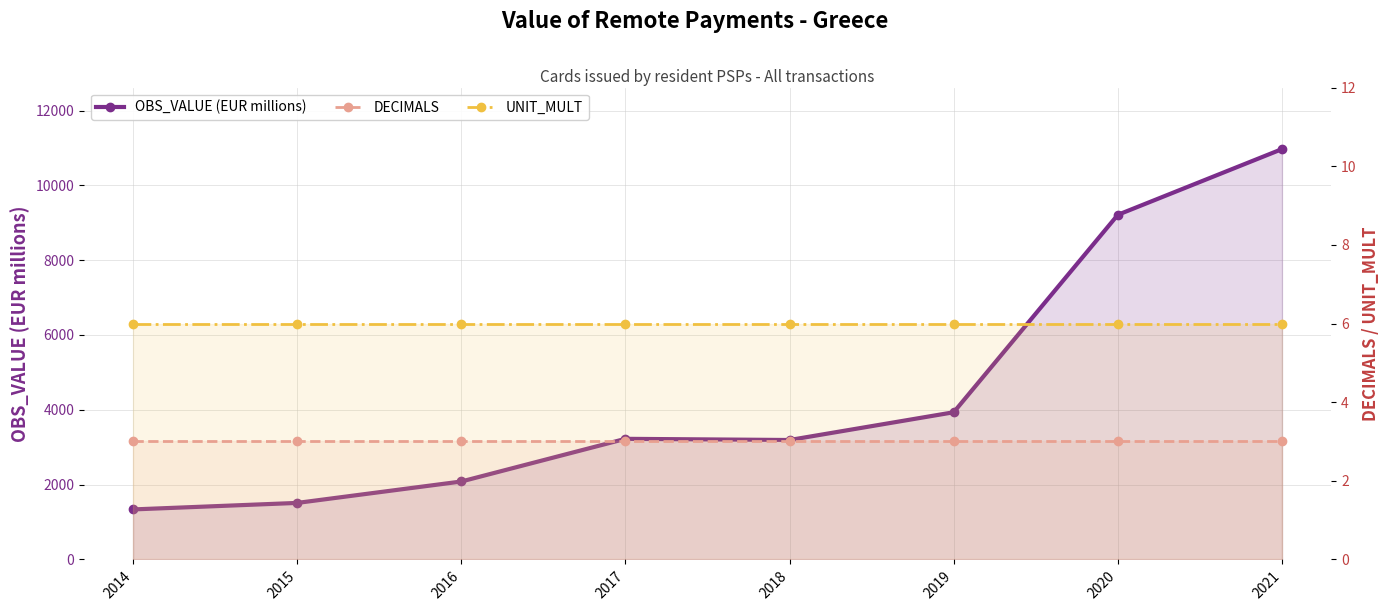

Does the chart have visible grid lines?

Yes